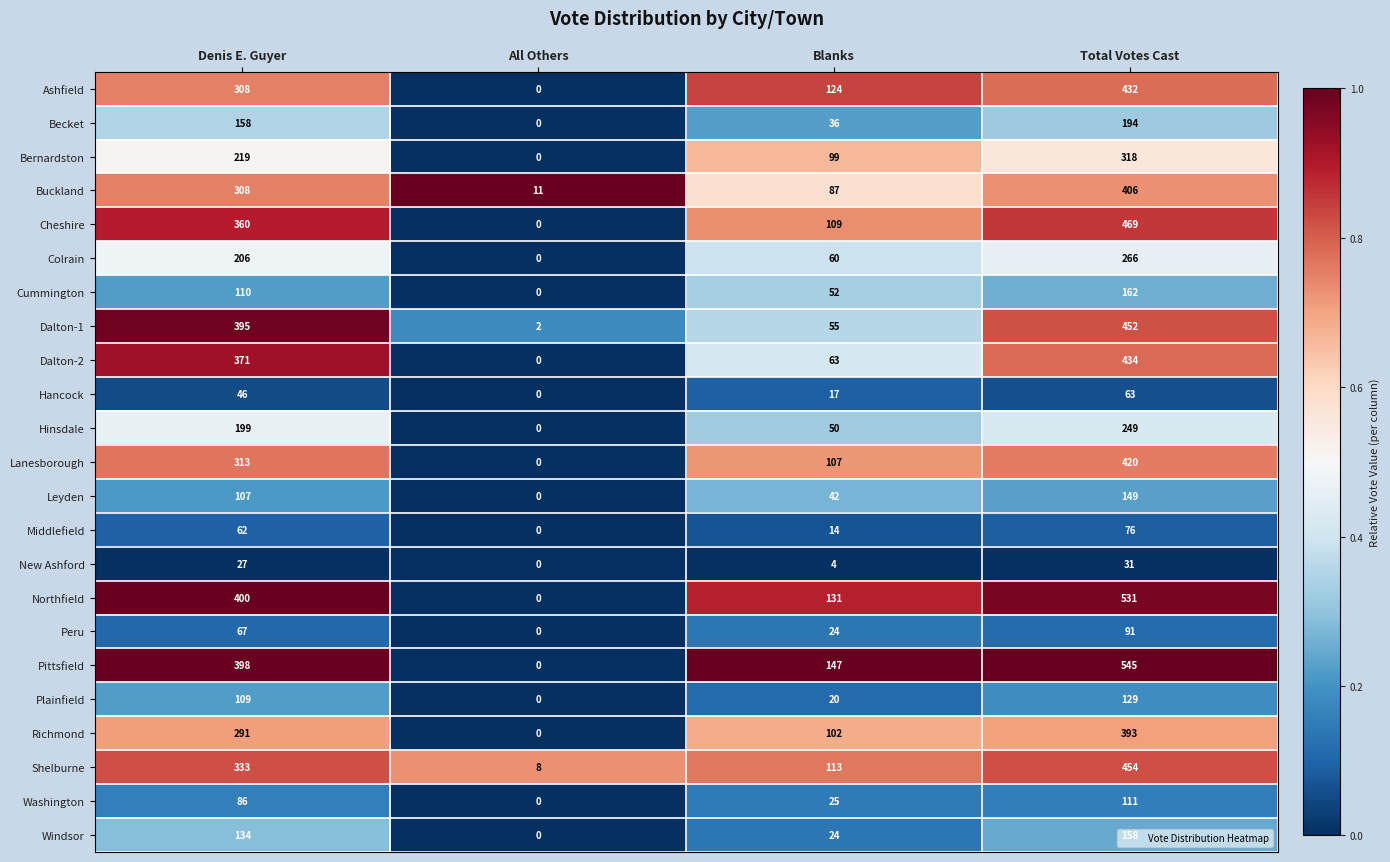

How many categories are shown in the chart?

4